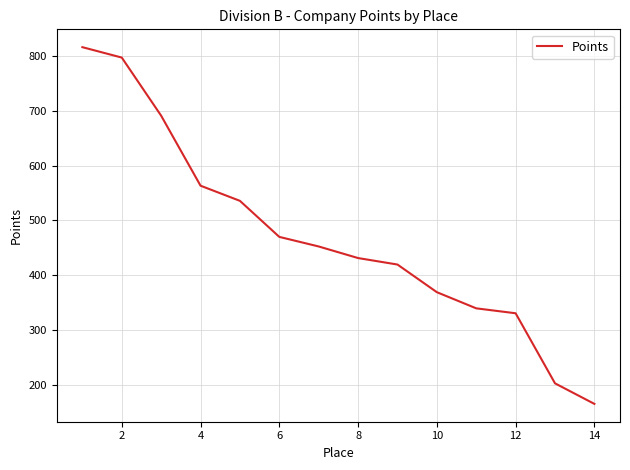

True or false: the data has more than 0 interior local peaks.

False